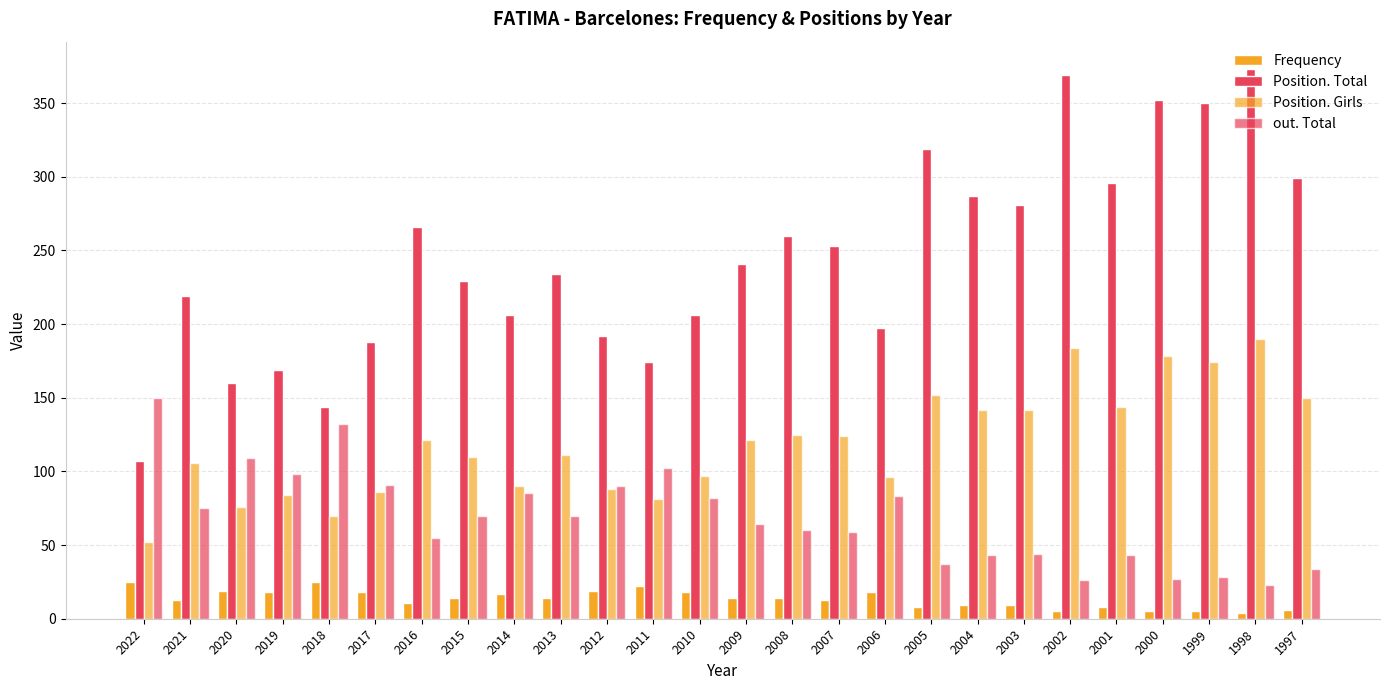

Which series has the largest range (max minus min)?

Position. Total